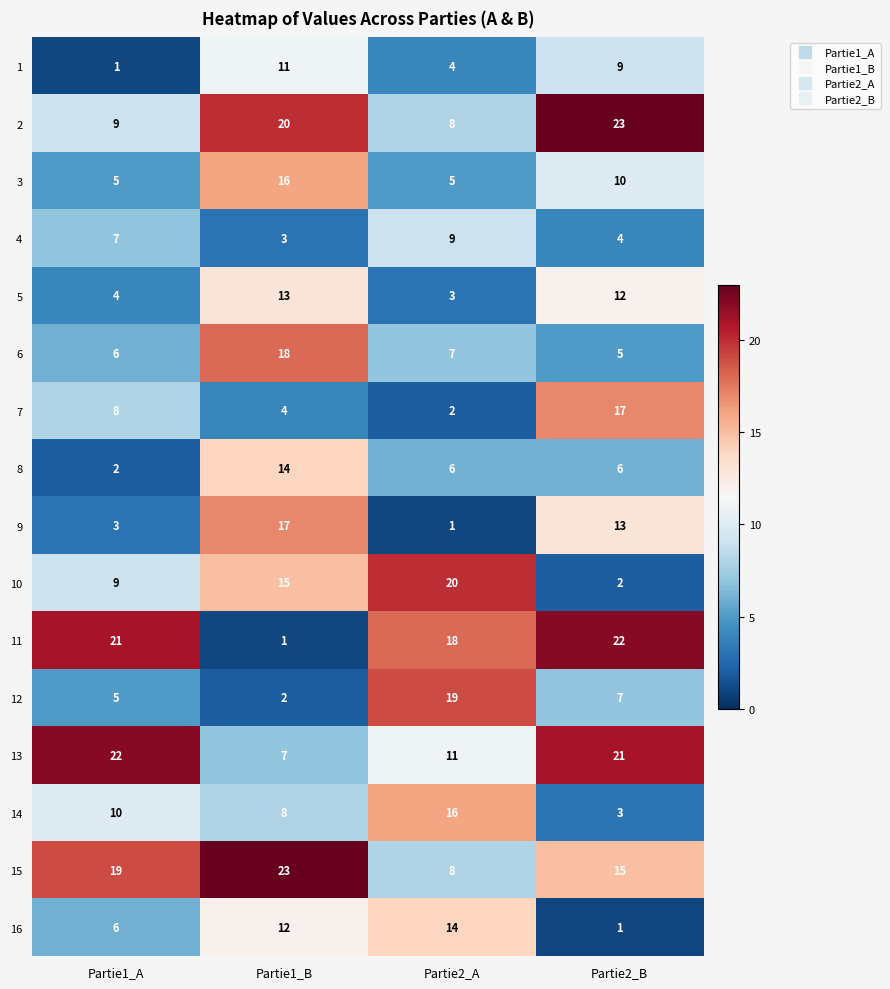

What is the spread (max minus min) of values at Partie2_A?

19